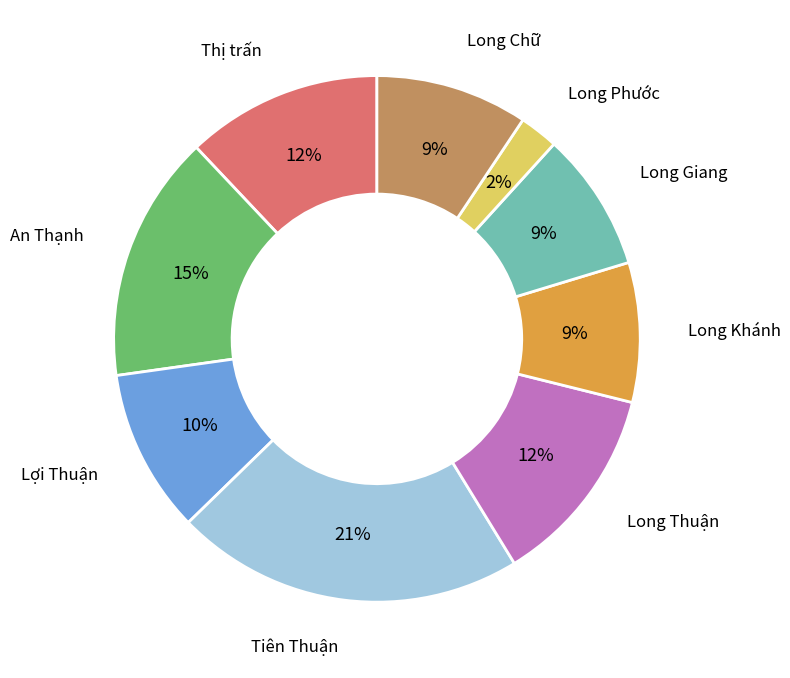

How many segments does this pie chart have?

9